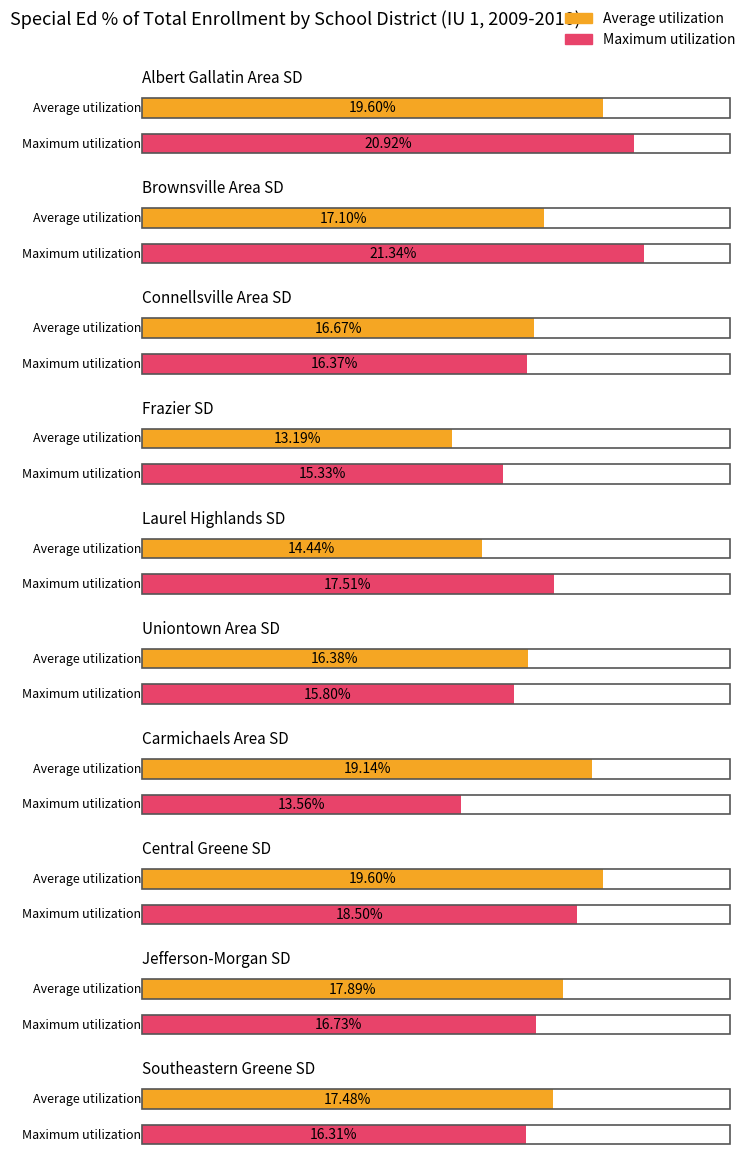

How many series are shown in this chart?

2